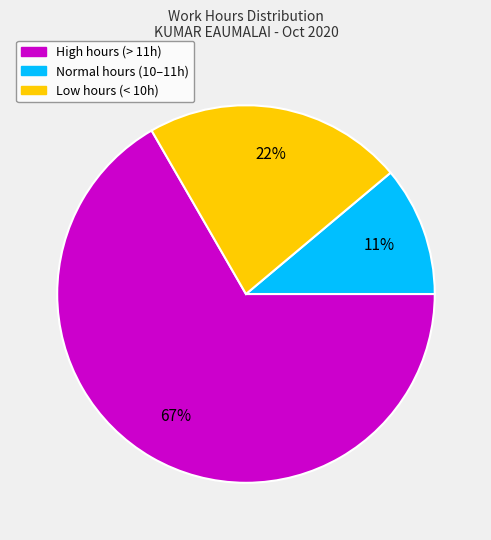

Does any single category account for the majority?

Yes